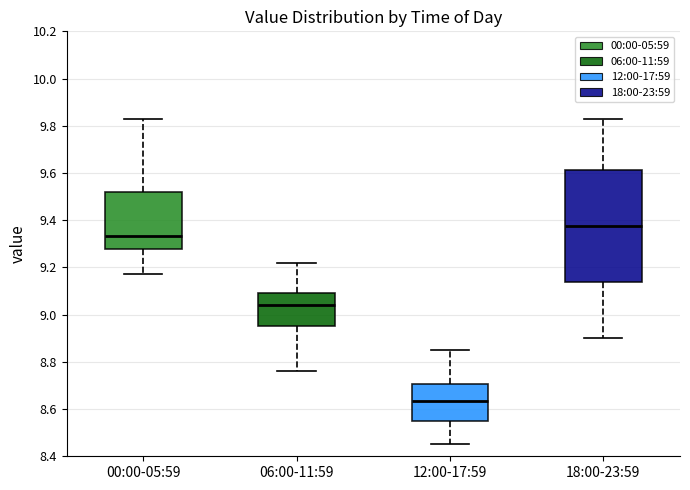

Where does the lower whisker of the box for 00:00-05:59 end on the y-axis? The values are not printed on the chart, so give them approximately, as read against the axis.

9.18